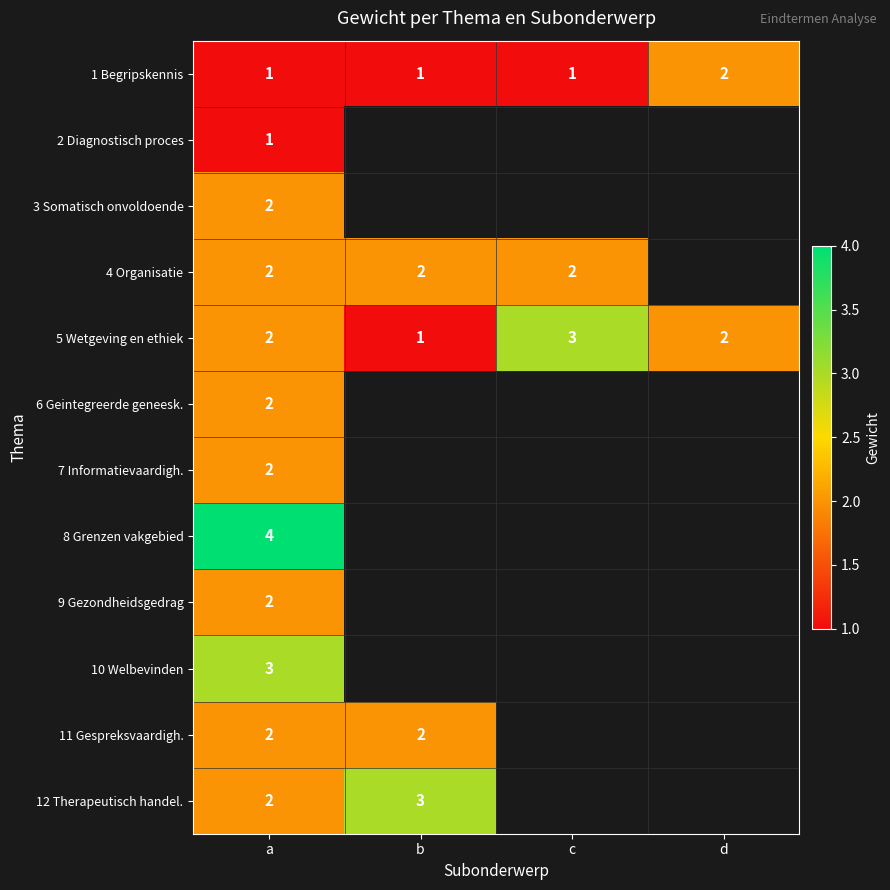

What is the total value across all series at a?

25